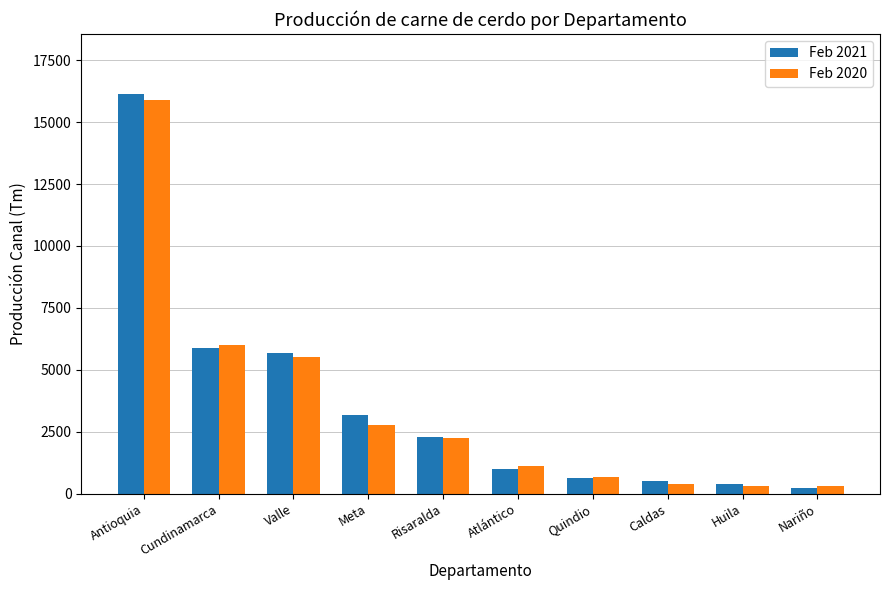

What is the label of the 1st bar from the left?

Antioquia